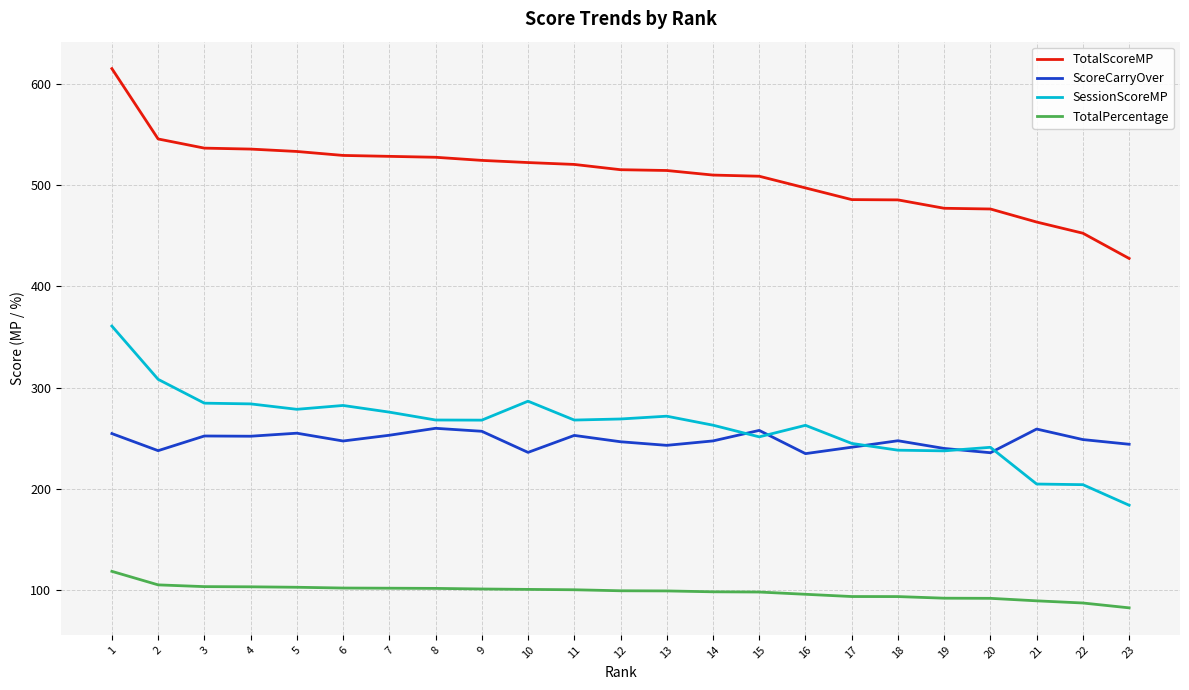

True or false: TotalPercentage and TotalScoreMP cross at least once.

False